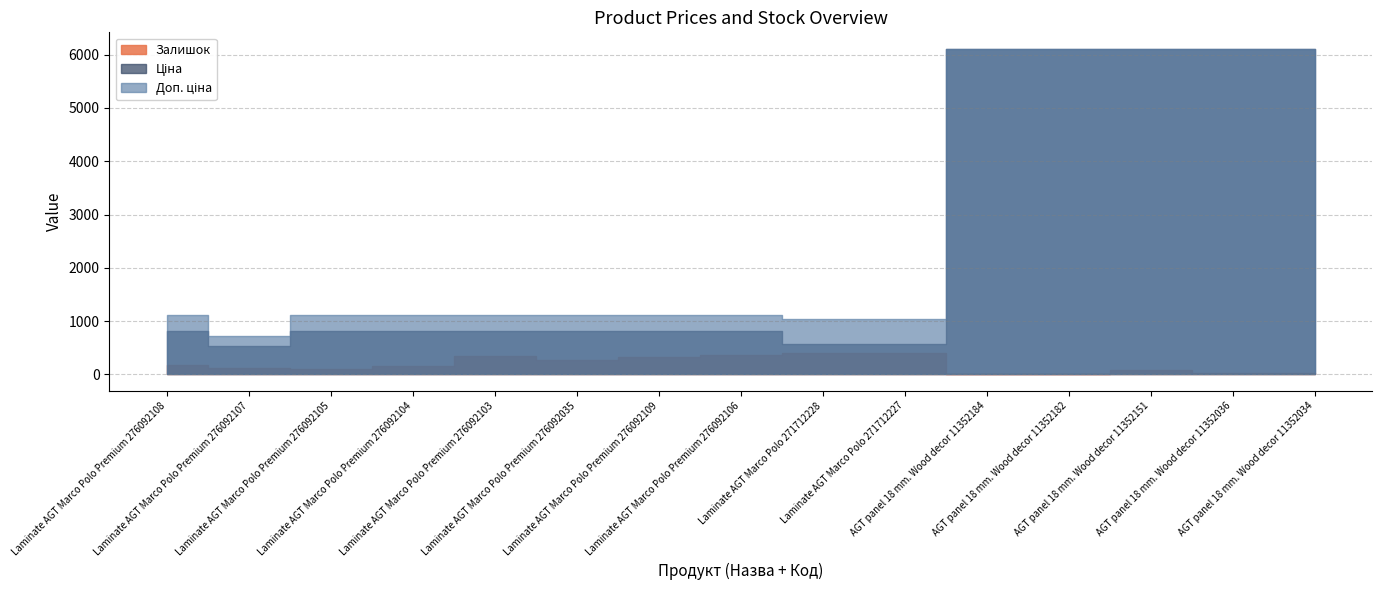

What is the difference between the highest and lowest values at Laminate AGT Marco Polo Premium 276092105?

1012.0